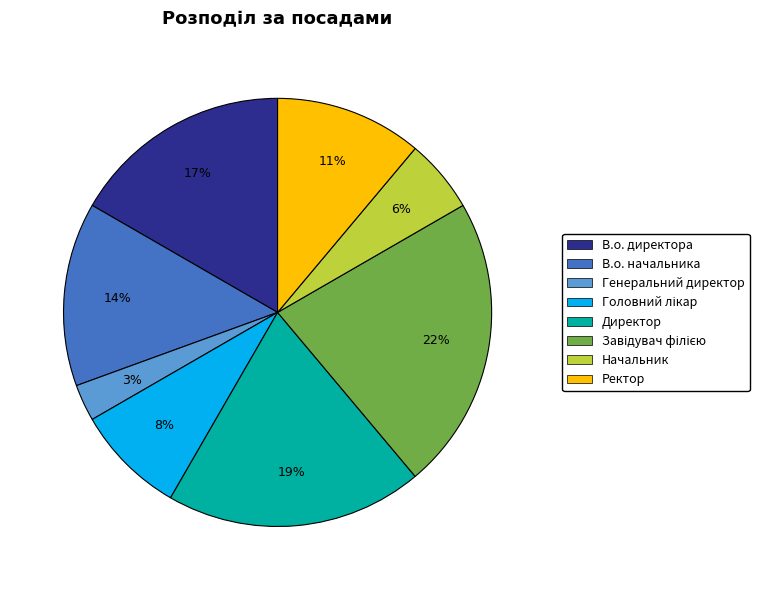

True or false: В.о. начальника accounts for 14% of the total.

True